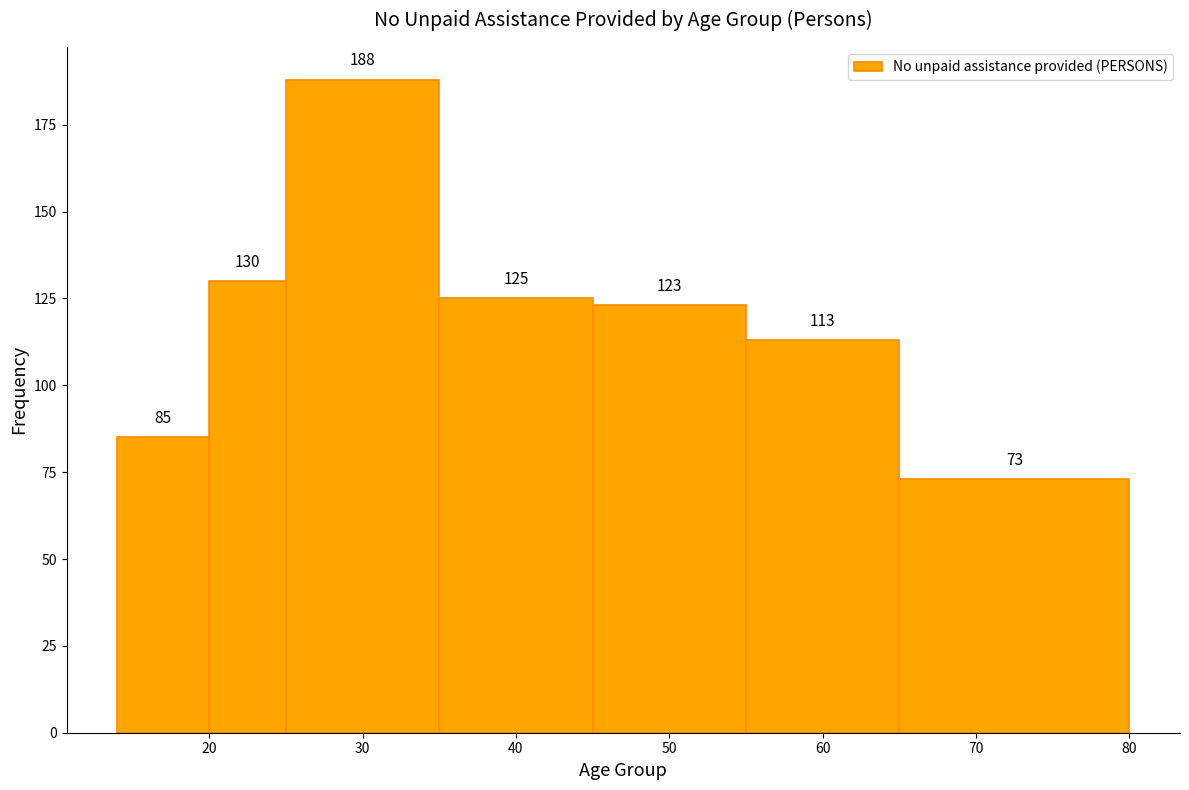

Reading left to right, transcribe this chart: for each bar, give the range it covers on the x-axis and its height.

14 to 20: 85
20 to 25: 130
25 to 35: 188
35 to 45: 125
45 to 55: 123
55 to 65: 113
65 to 80: 73